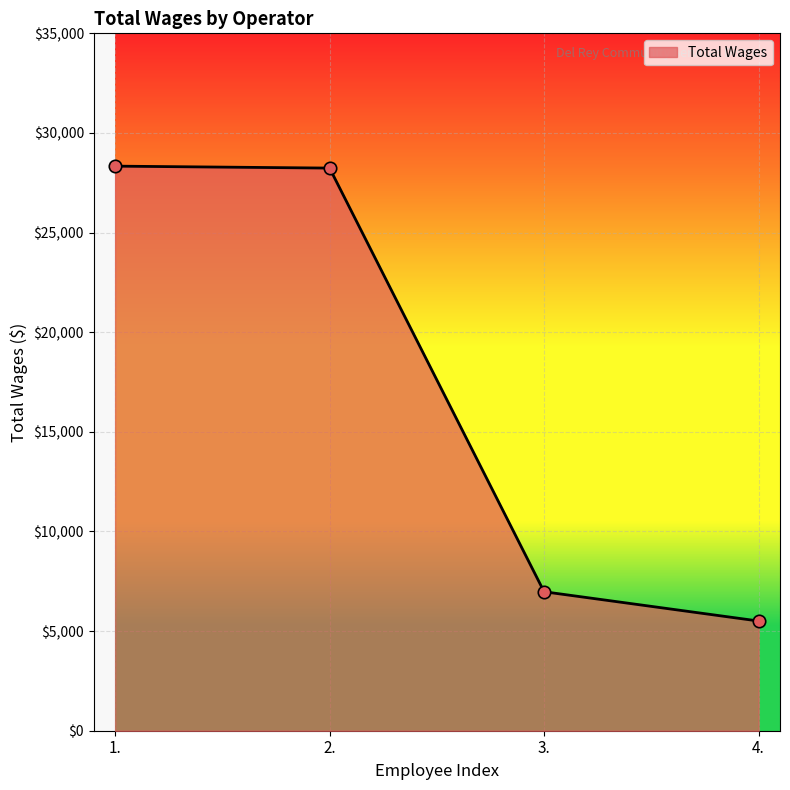

Between 3. and 2., which is larger?

2.